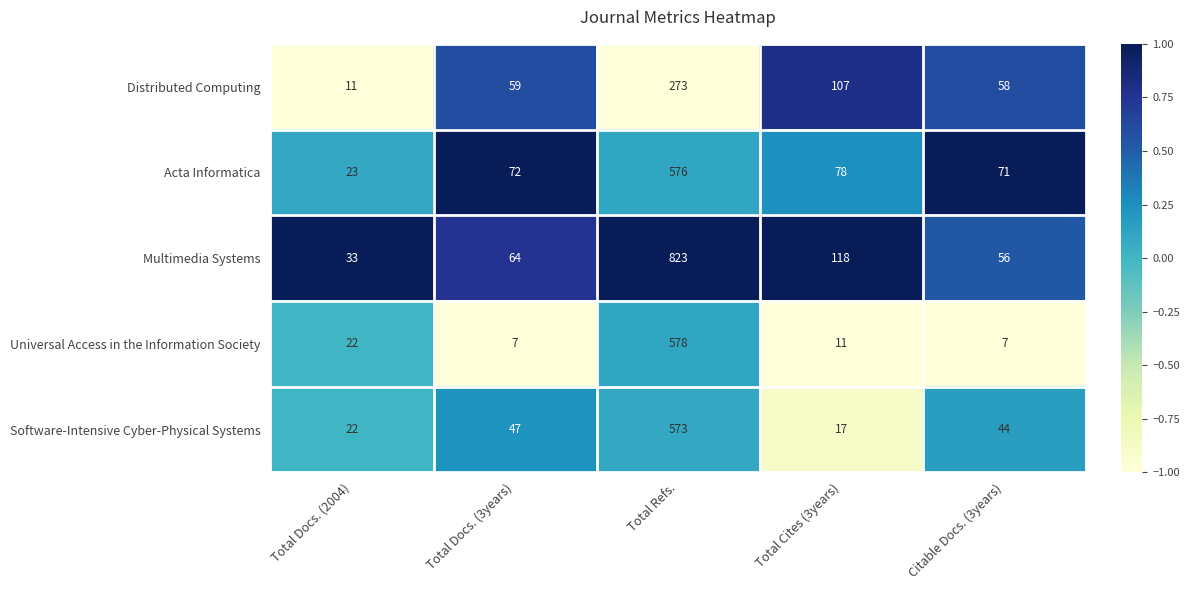

Where is Distributed Computing nearest to the value 142?

Total Cites (3years)